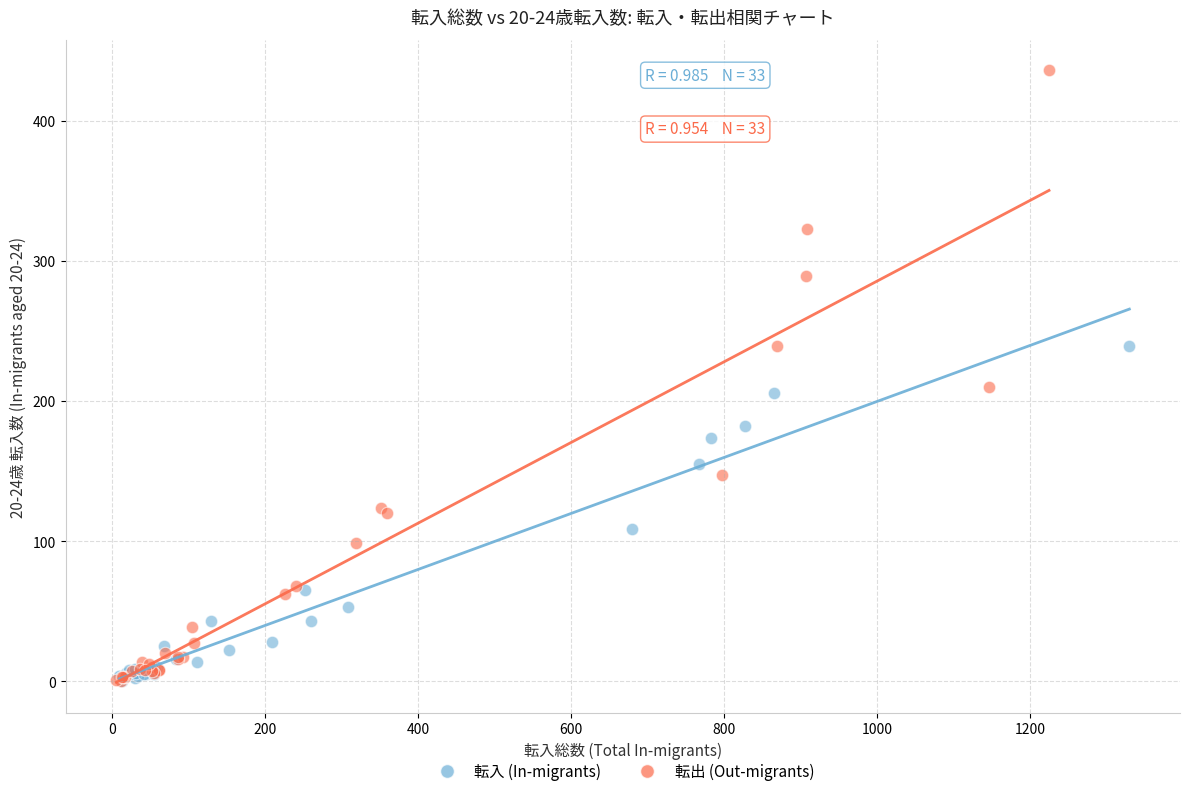

Which series contains the highest Y value?

転出 (Out-migrants)